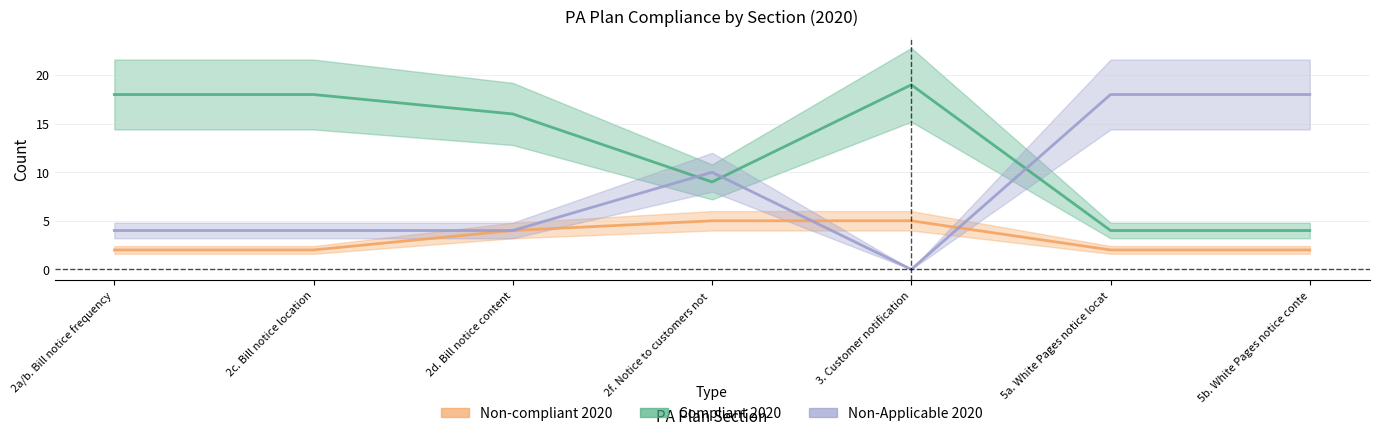

What is the maximum value for Non-Applicable 2020?

18